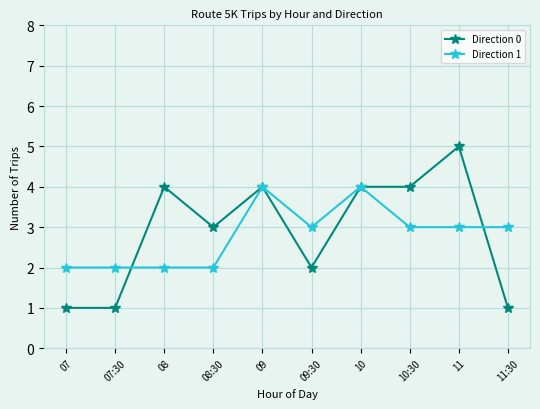

Reading left to right, what are all the values shown in this chart?

Direction 0: 1	1	4	3	4	2	4	4	5	1
Direction 1: 2	2	2	2	4	3	4	3	3	3